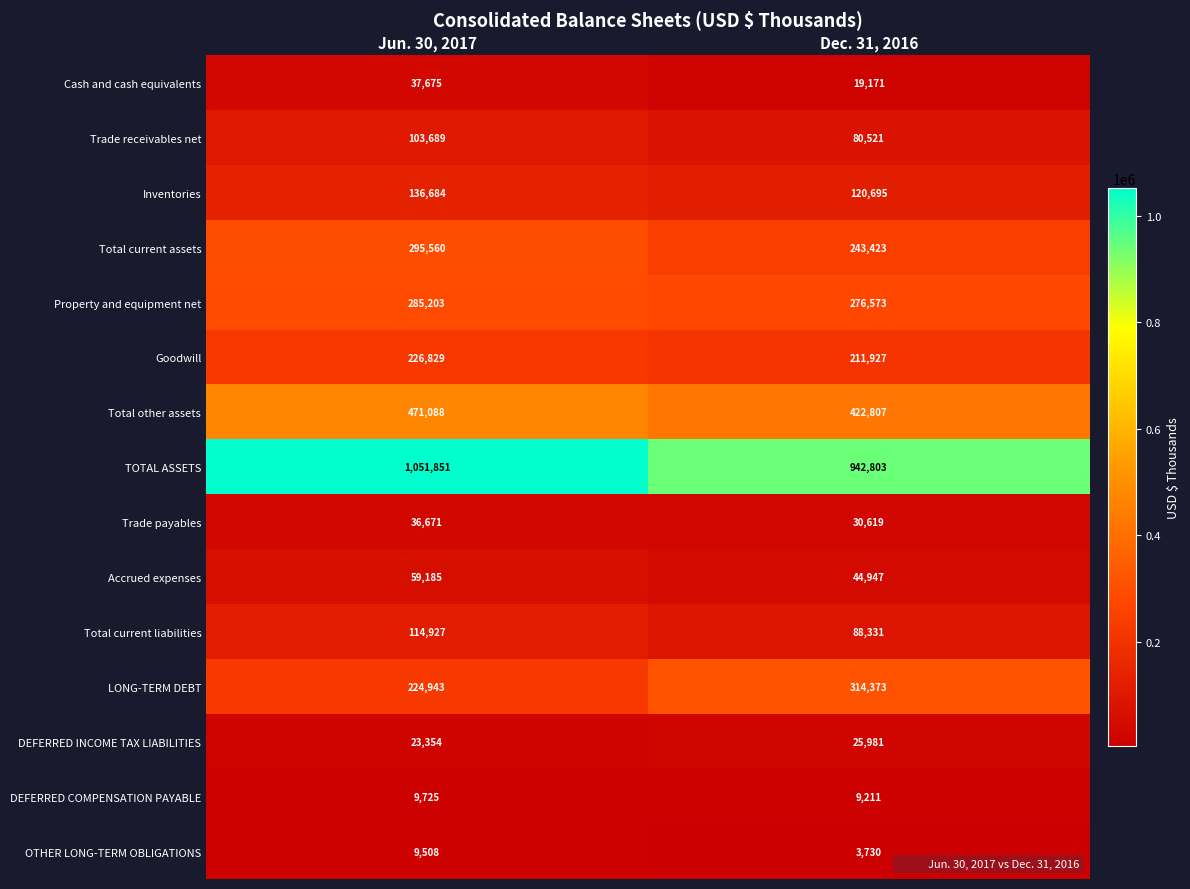

At which category is the sum across all series the highest?

Jun. 30, 2017